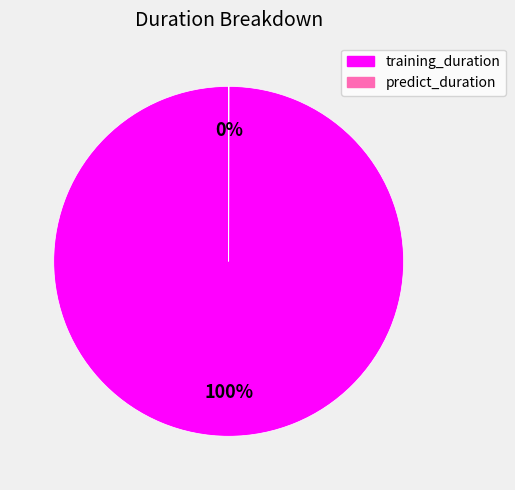

To the nearest percent, what is the difference between the largest and smallest slice percentages?

100%